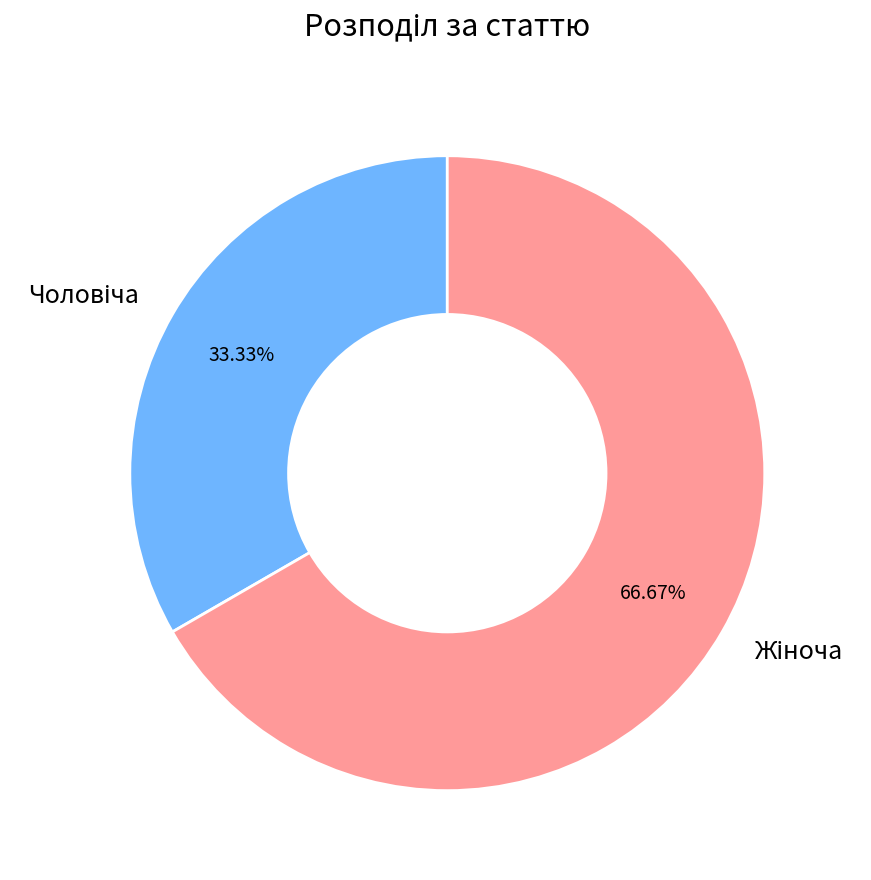

Is there any slice that represents more than half of the pie?

Yes